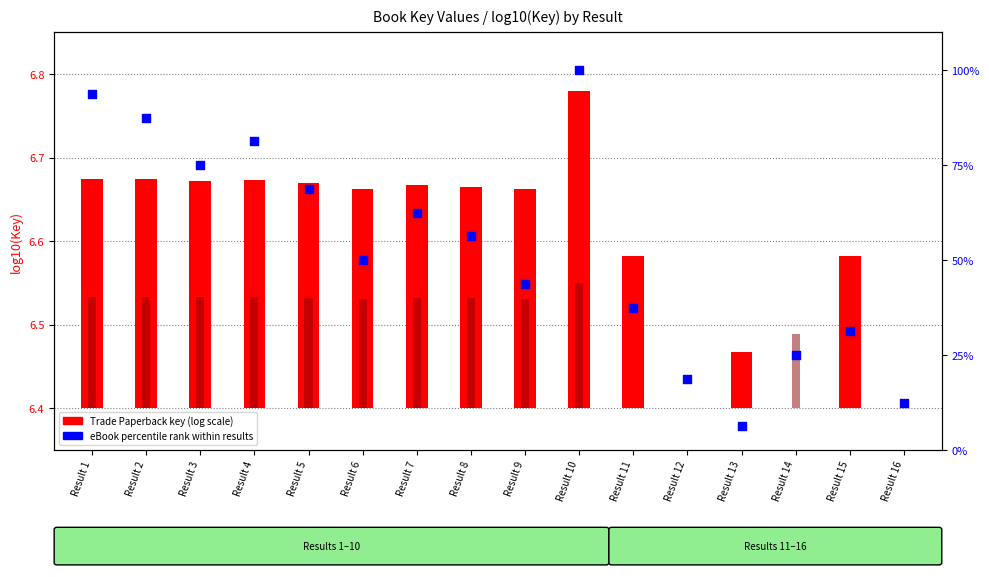

At how many categories does at least one series exceed 91?

2